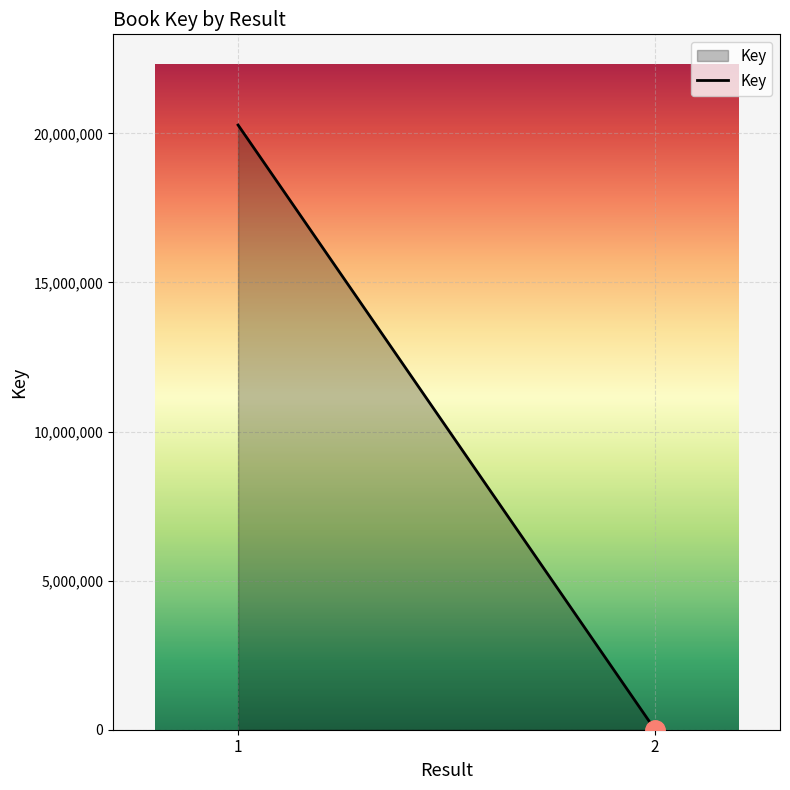

What is the change in value from 1 to 2?

-20274527